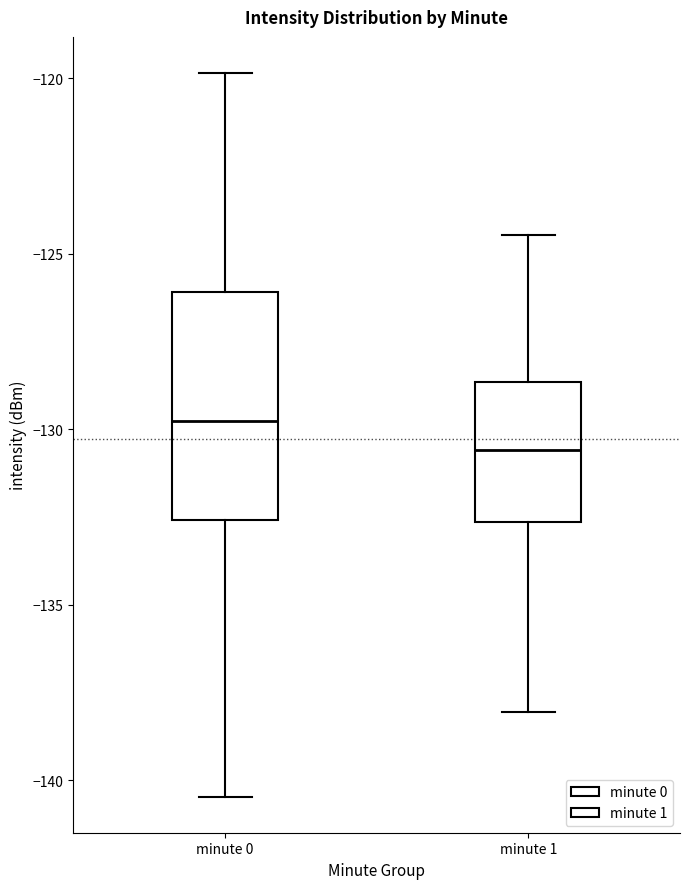

Where is the lower edge of the box for minute 0 on the y-axis? The values are not printed on the chart, so give them approximately, as read against the axis.

-132.5